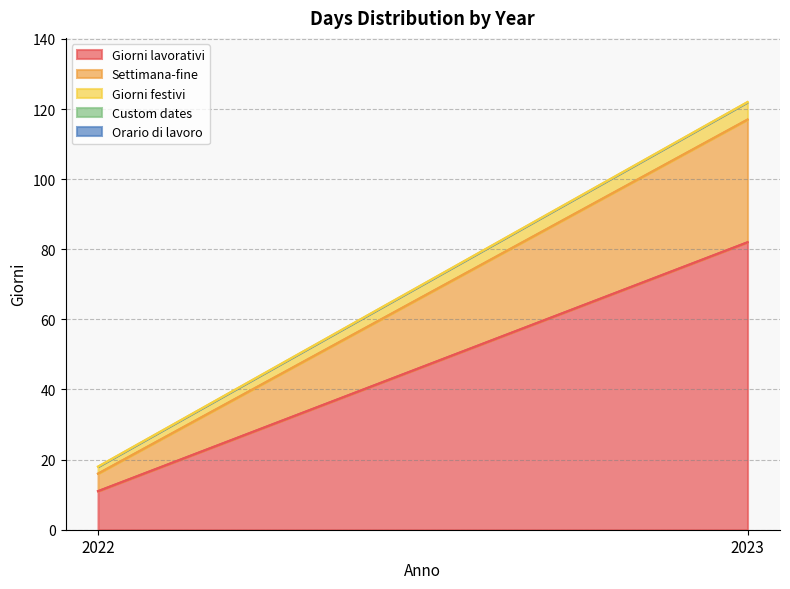

At how many categories does at least one series exceed 22?

1